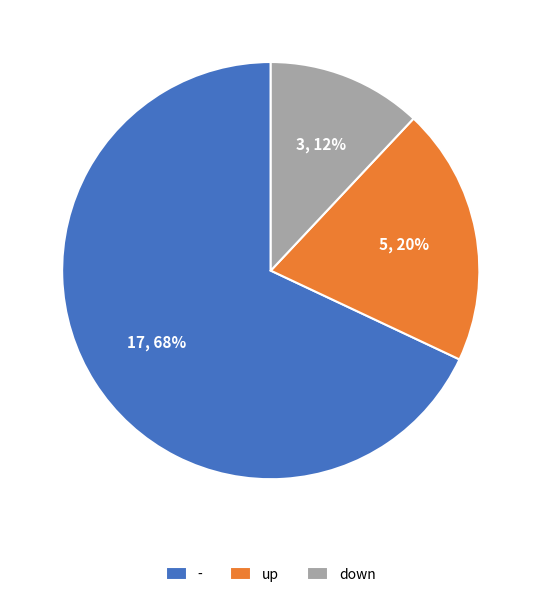

What is the smallest slice in the pie chart?

down